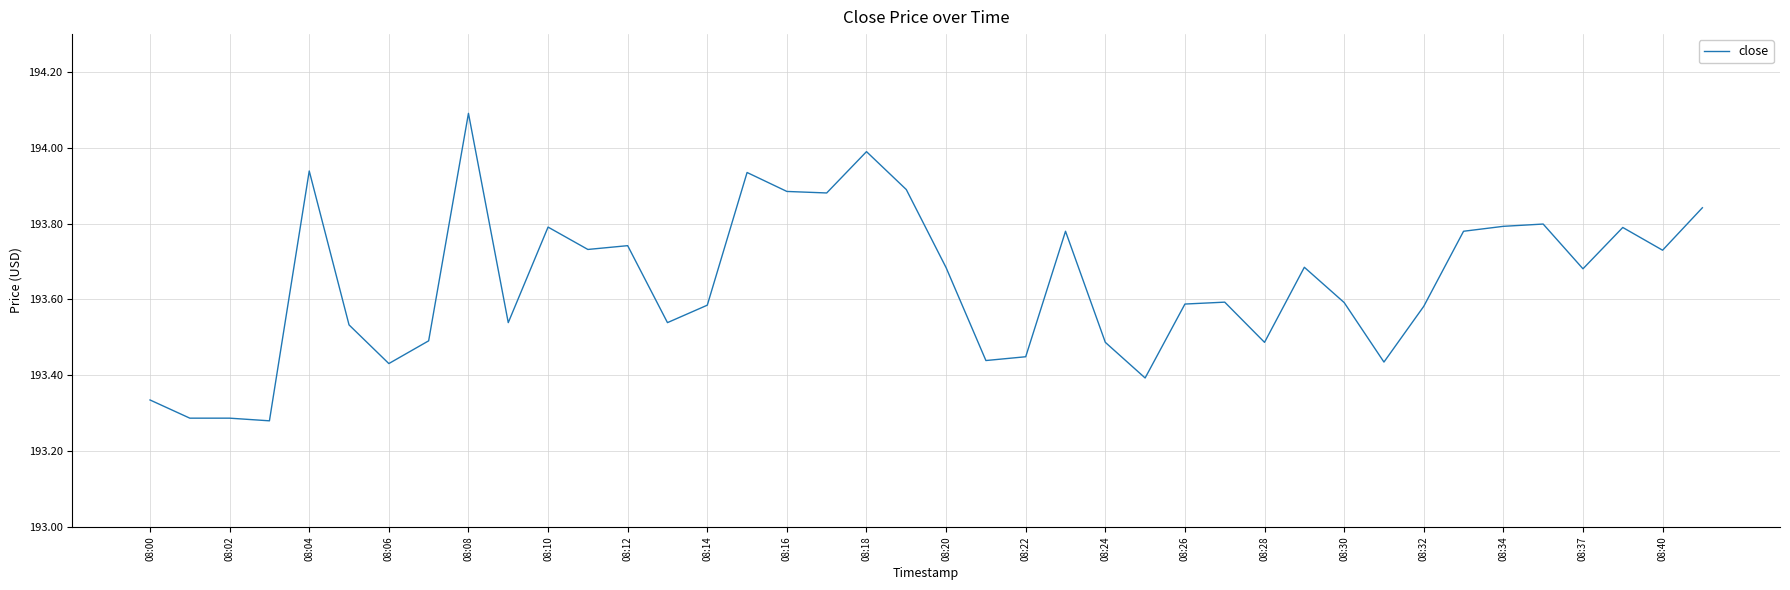

What is the maximum value shown in the chart?

194.1